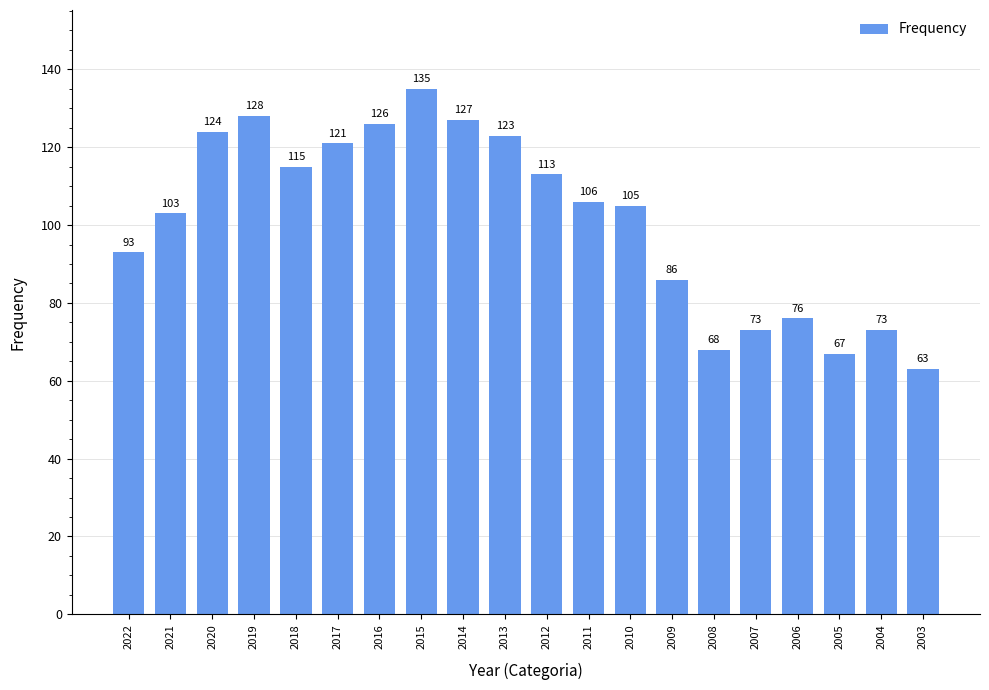

The chart shows a value of 94 at 2008. True or false?

False